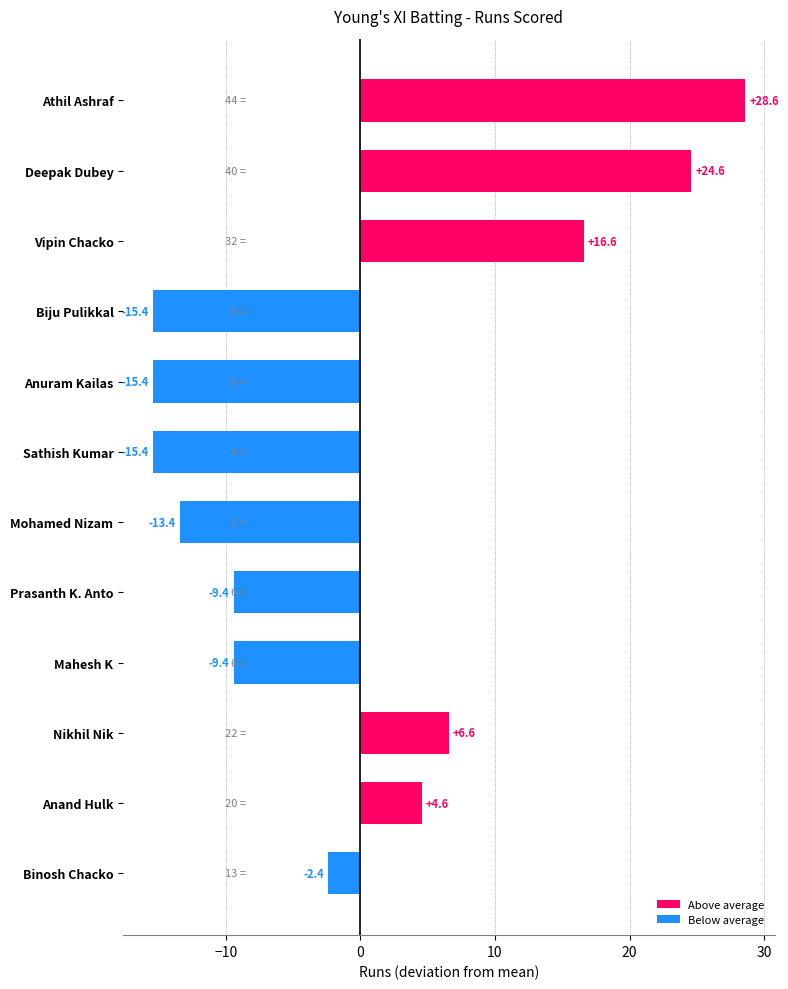

Is it true that the value at Anuram Kailas is -7.6?

False